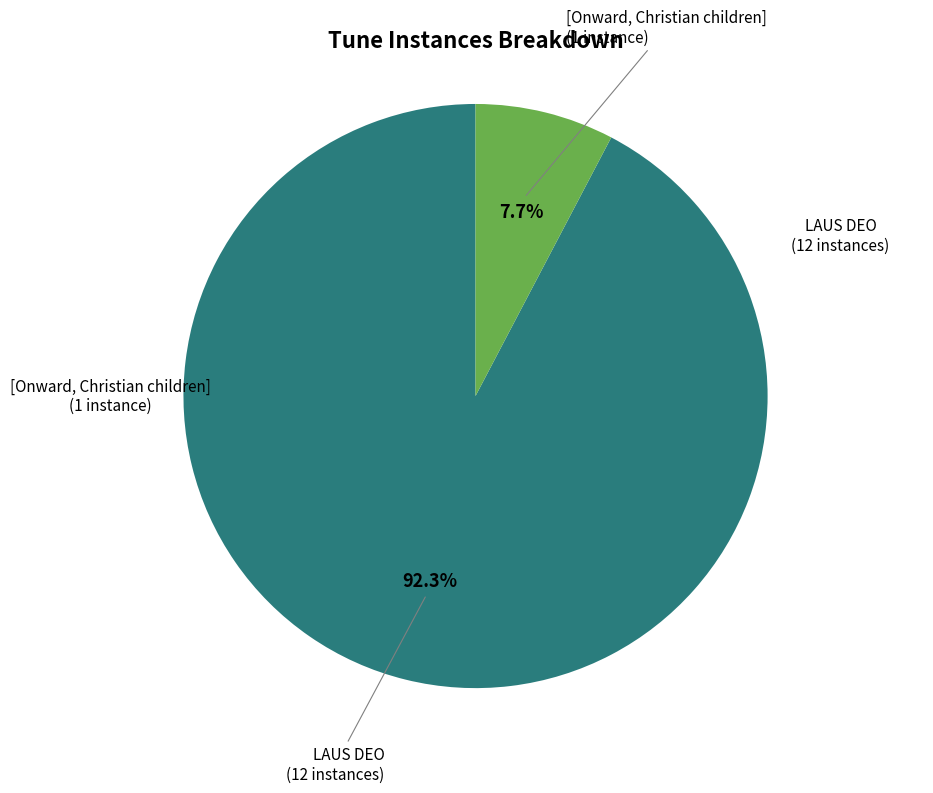

Is there a majority slice in this chart?

Yes